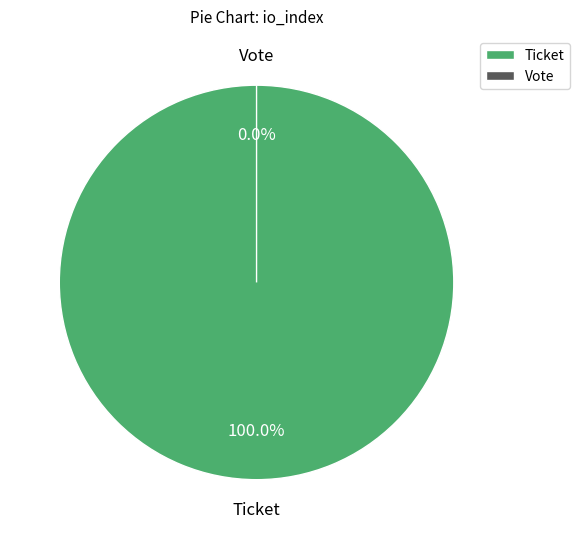

What is the total percentage of Ticket and Vote?

100.0%